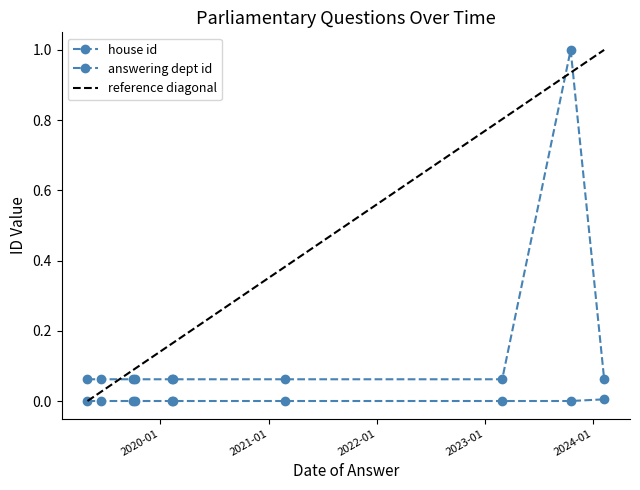

Reading left to right, extract all data points from this chart.

house id: 0.0	0.0	0.0	0.0	0.0	0.0	0.0	0.0	0.0	0.0
answering dept id: 0.1	0.1	0.1	0.1	0.1	0.1	0.1	0.1	1.0	0.1
reference diagonal: 0.0	0.0	0.1	0.1	0.2	0.2	0.4	0.8	0.9	1.0